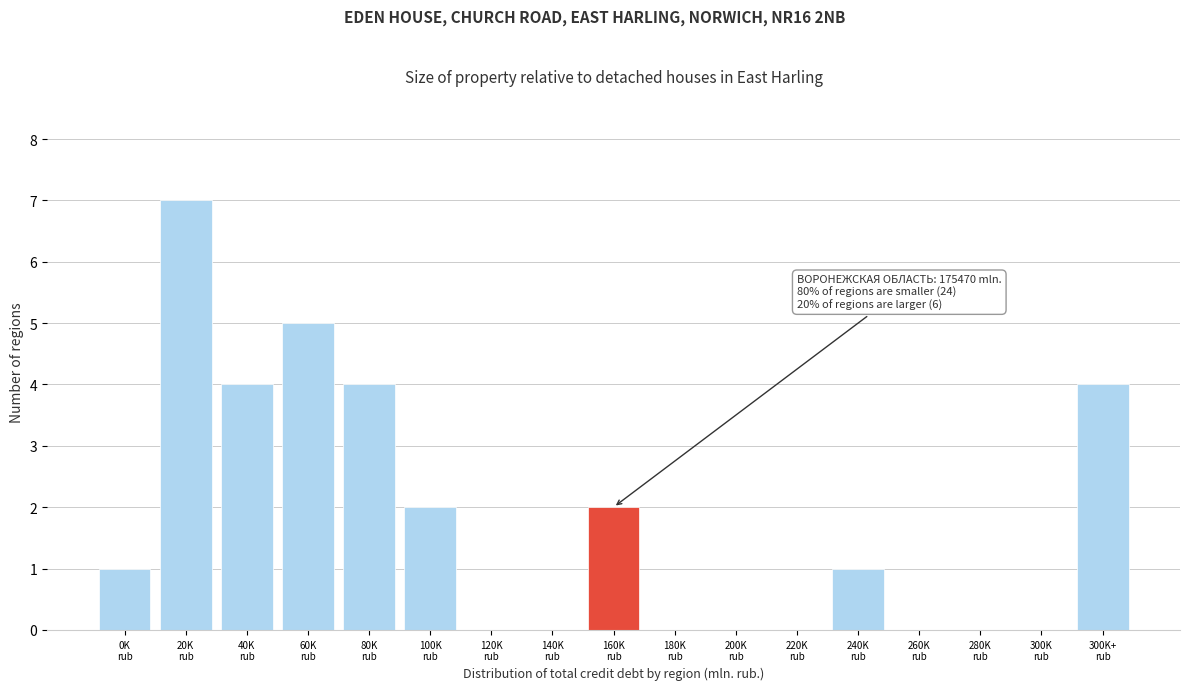

What is the maximum value shown in the chart?

7